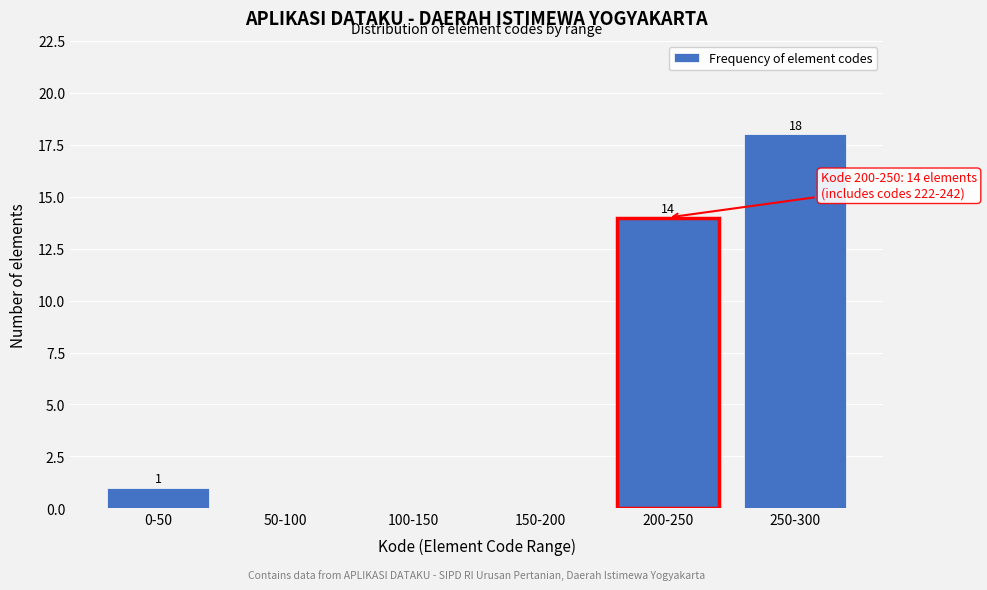

Reading left to right, transcribe all the data shown in this chart.

0-50=1	50-100=0	100-150=0	150-200=0	200-250=14	250-300=18